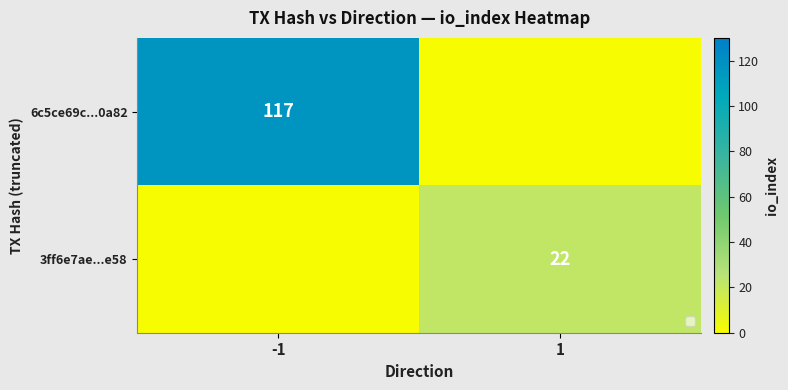

True or false: 3ff6e7ae...e58 has a value of 38 at 1.

False